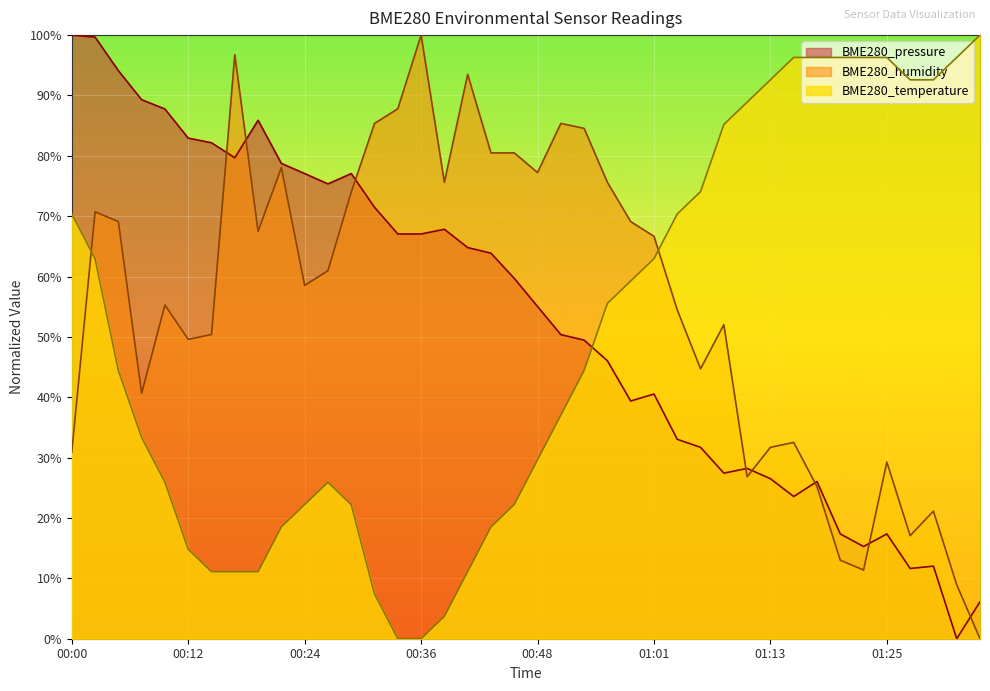

Which series changed the most between 00:51 and 01:25?

BME280_temperature